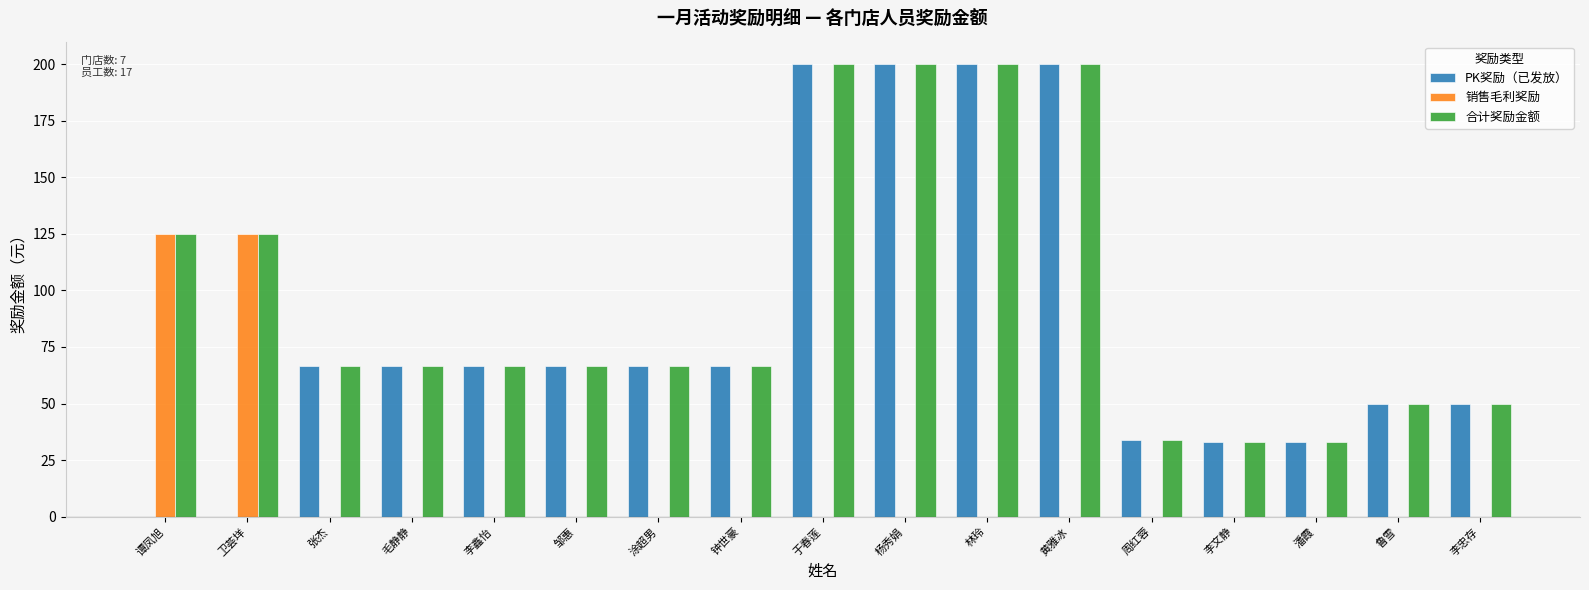

Read the 销售毛利奖励 value at 谭凤旭.

125.0